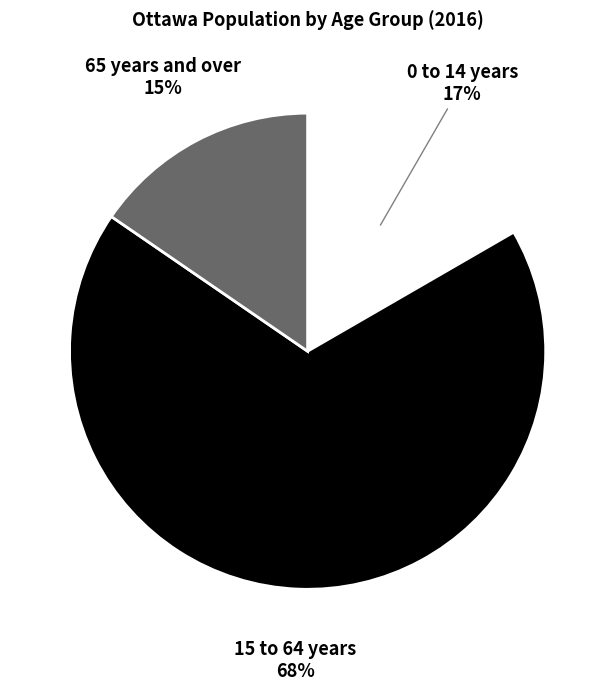

To the nearest percent, what is the average slice percentage?

33%